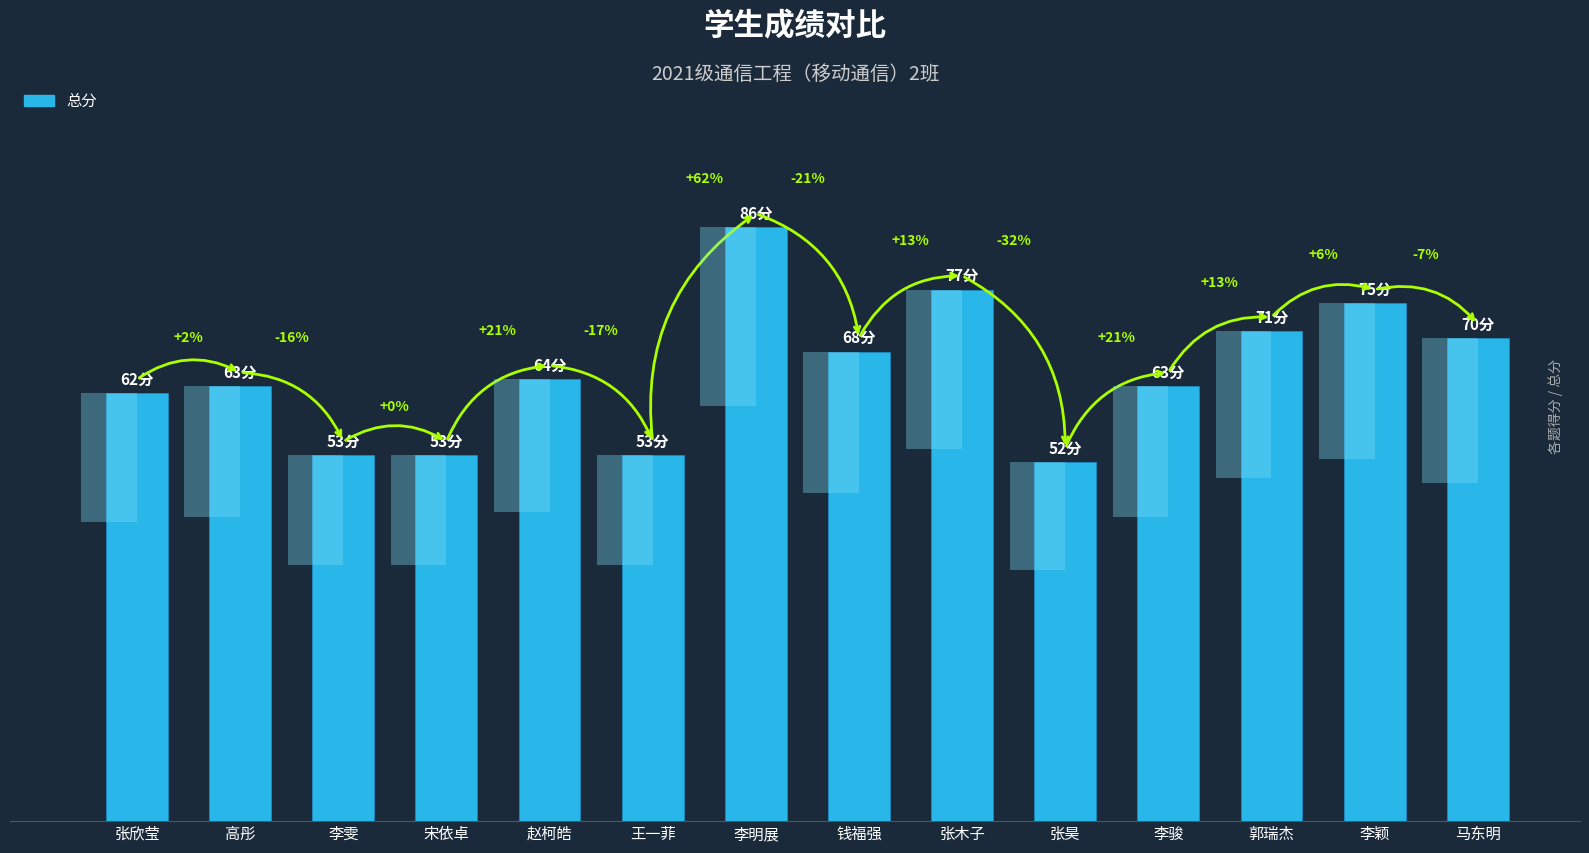

What is the value of the 7th bar from the left?

86